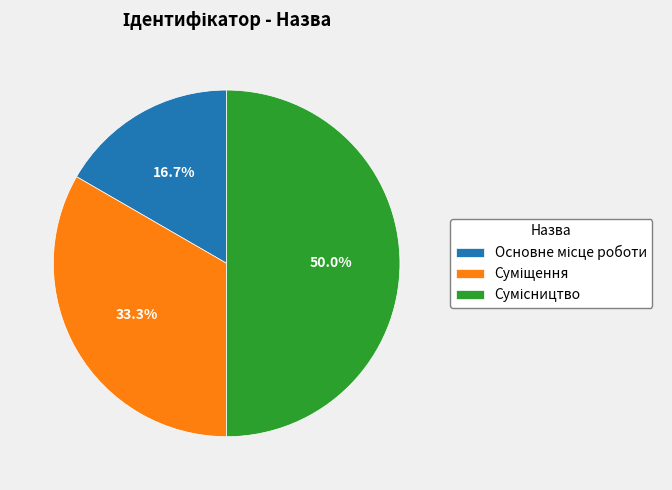

How many segments does this pie chart have?

3